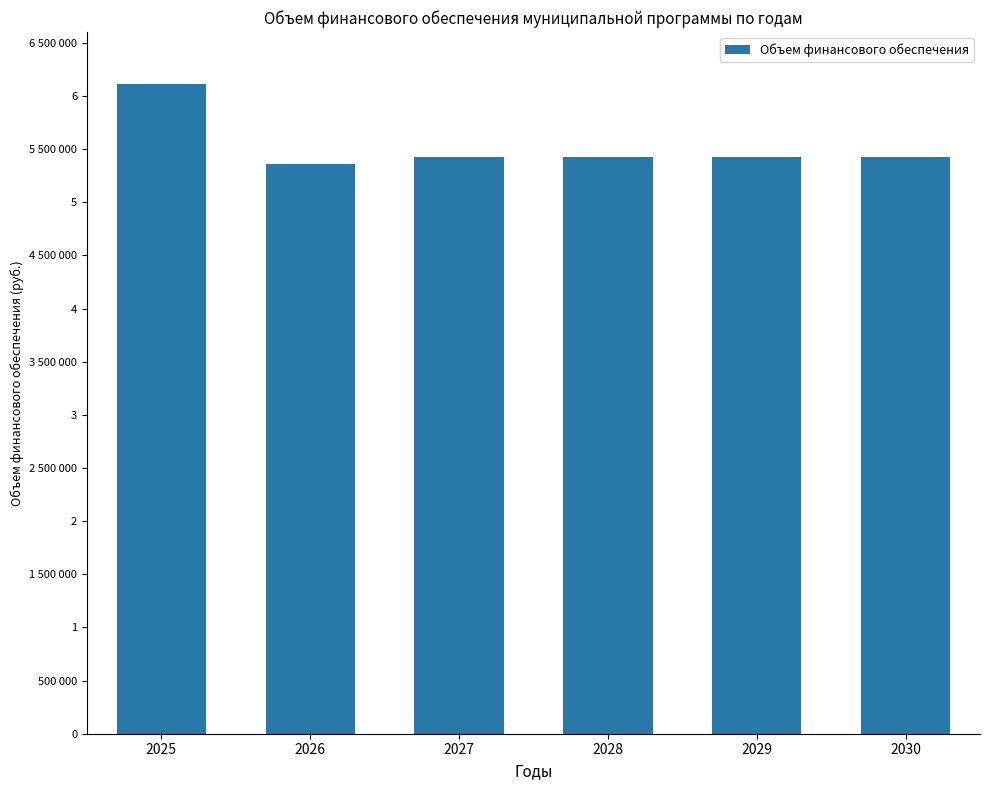

Does the chart contain any negative values?

No